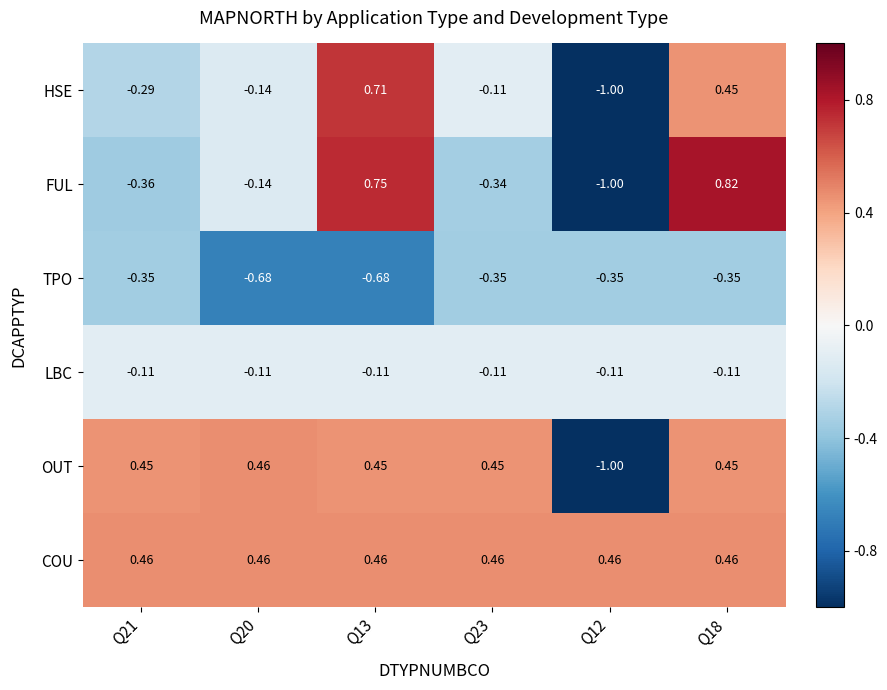

What is the spread (max minus min) of values at Q13?

1.4